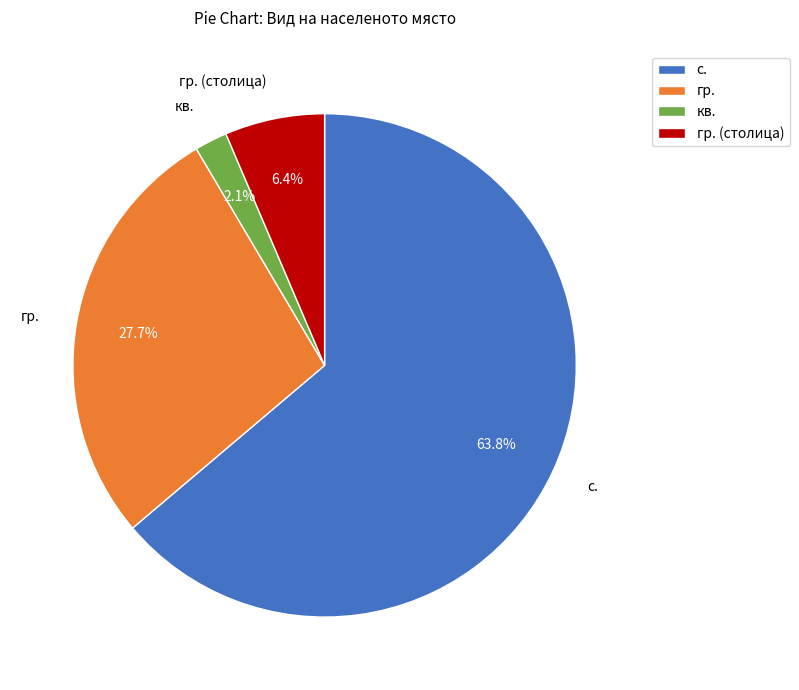

How many slices are in this pie chart?

4